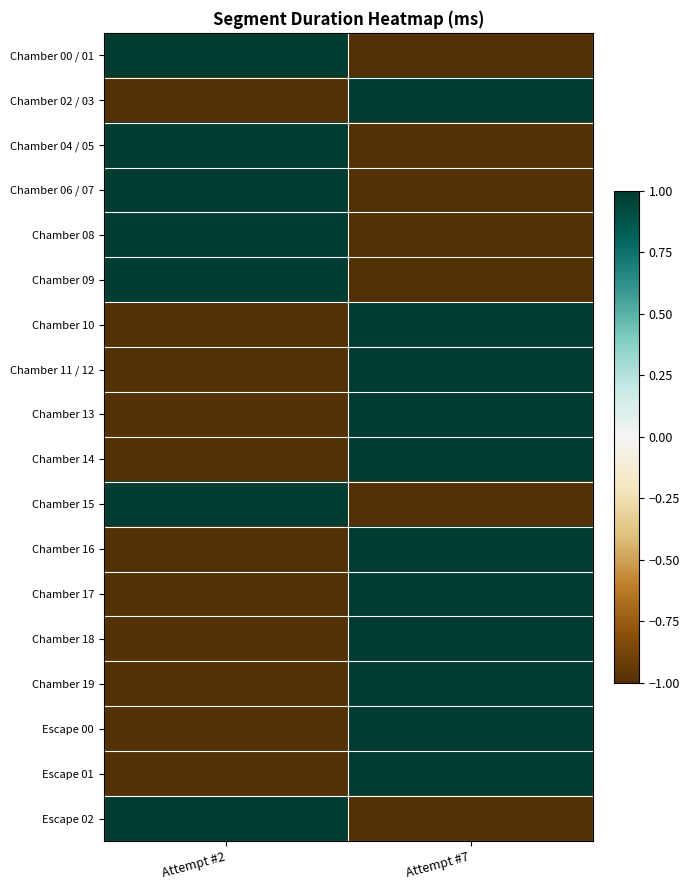

Between Attempt #2 and Attempt #7, which is larger?

Attempt #2